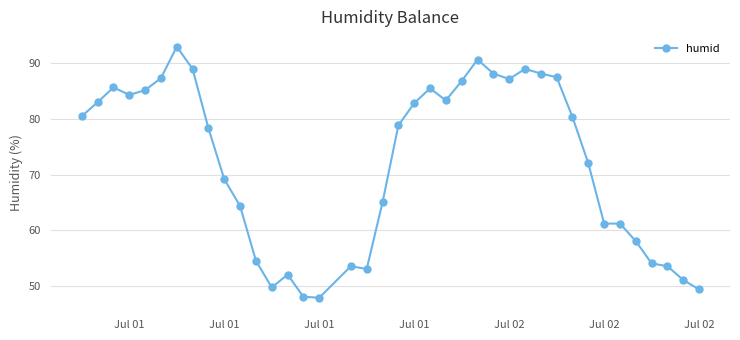

What is the value of the 17th point from the left?

53.5